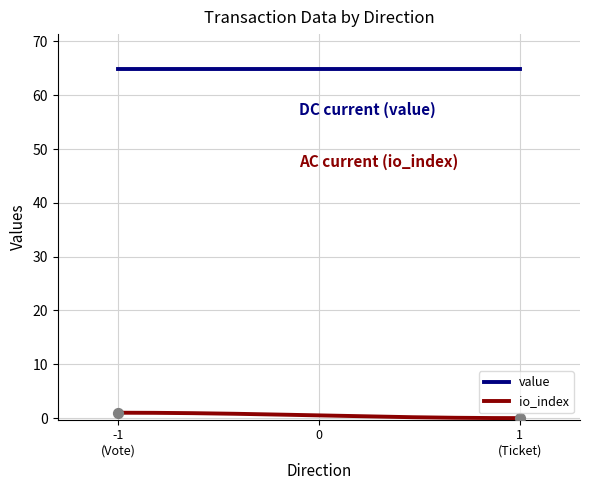

True or false: io_index and value cross at least once.

False